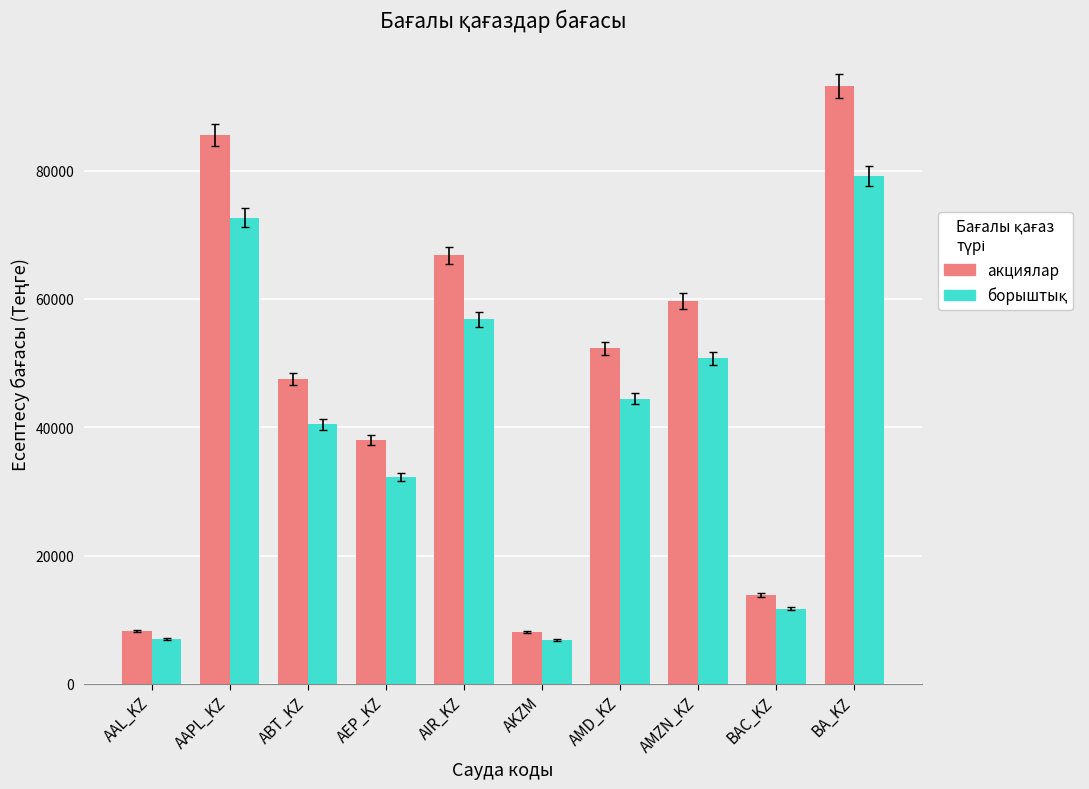

What is the sum of all акциялар values?

473064.9